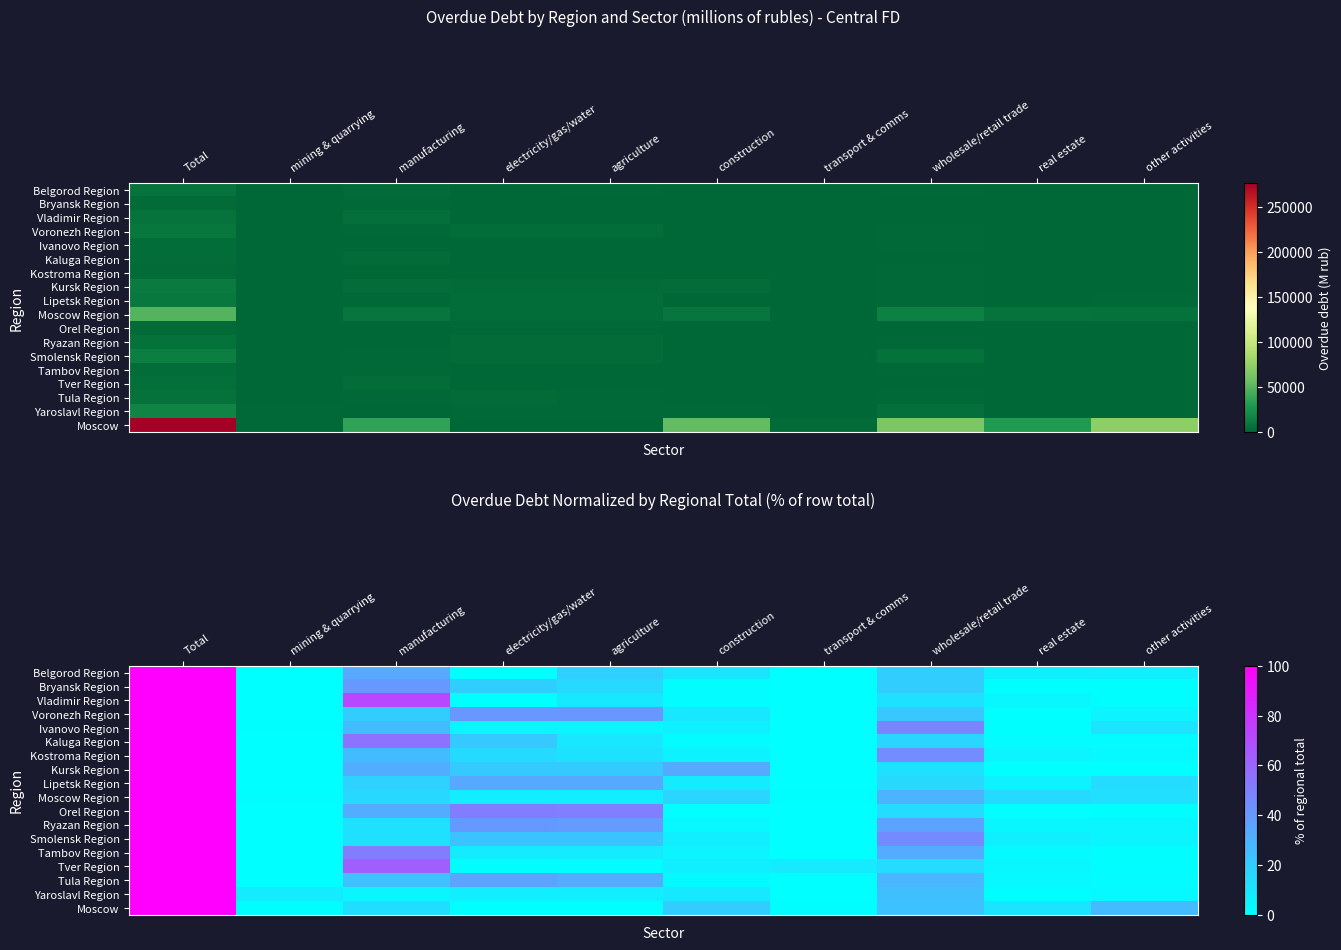

The Tambov Region series shows 38.5 at transport & comms. True or false?

False